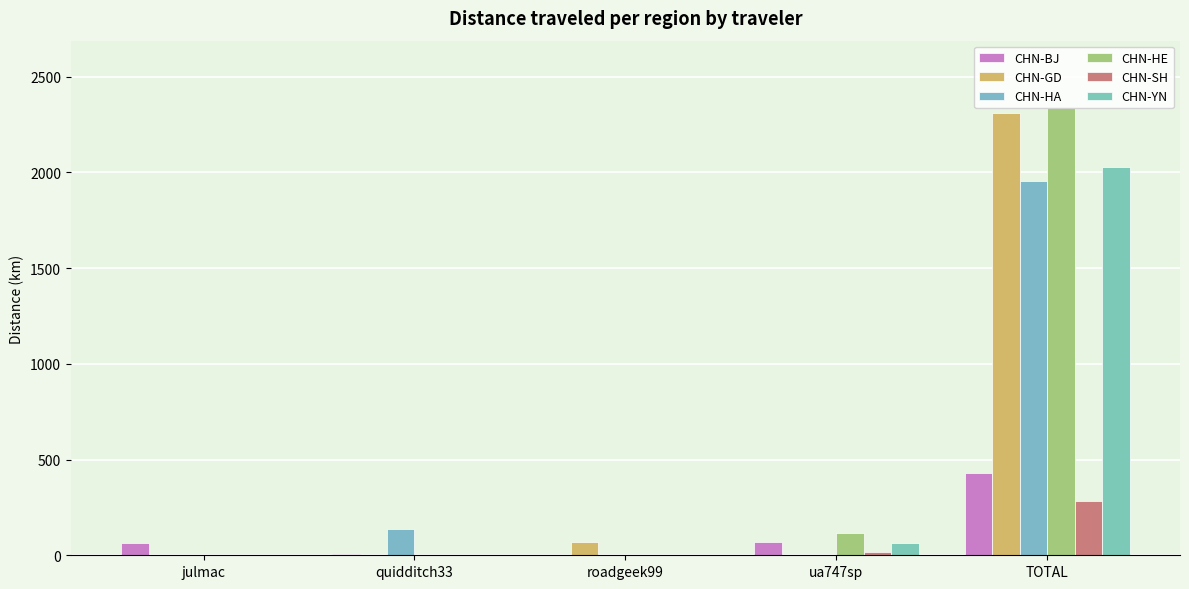

Which series has the widest spread of values?

CHN-HE